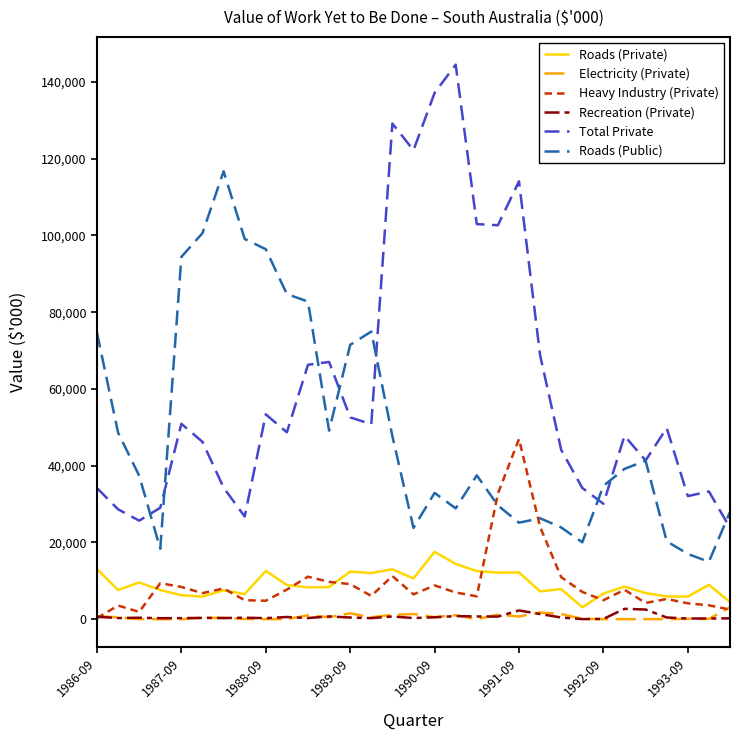

In Roads (Public), how many points are lower than both neighbors (excluding endpoints)?

7